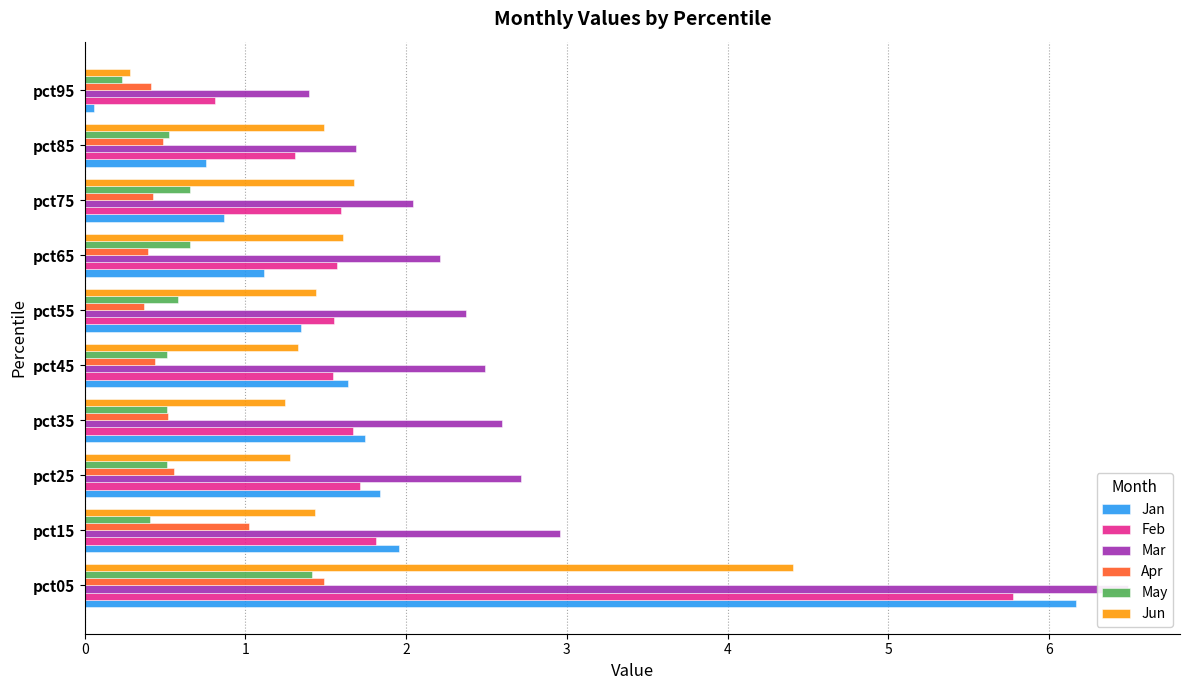

Which series has the largest total across all categories?

Mar